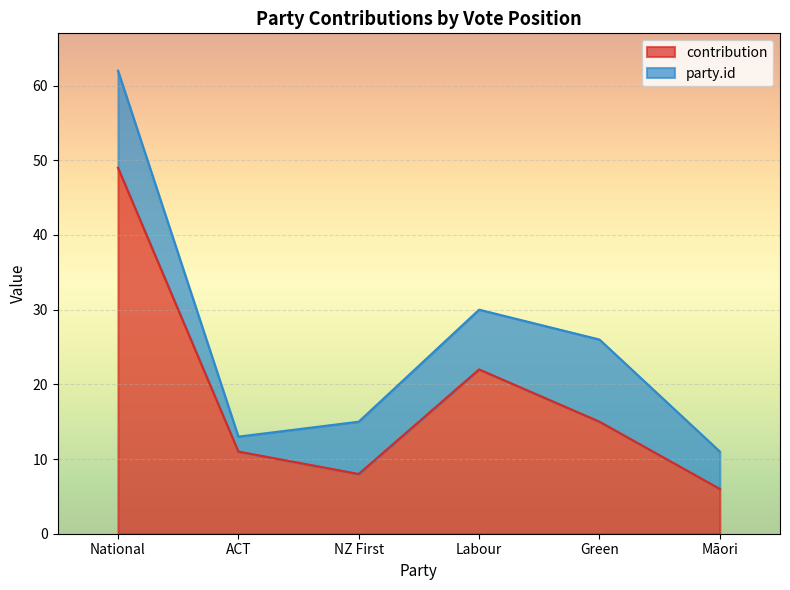

At which category does the chart reach its minimum across all series?

Māori